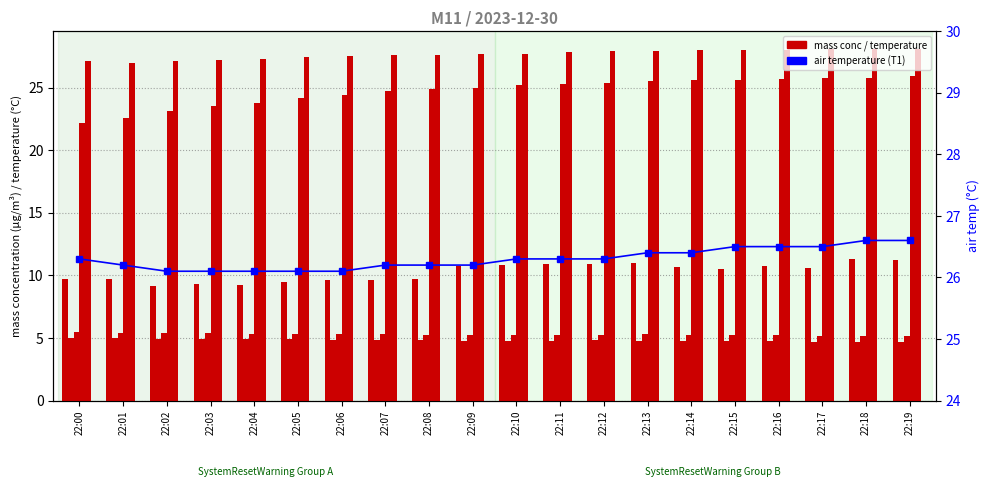

What is the value of the X0_M11 (PM total) bar at the 16th from the left?

10.5